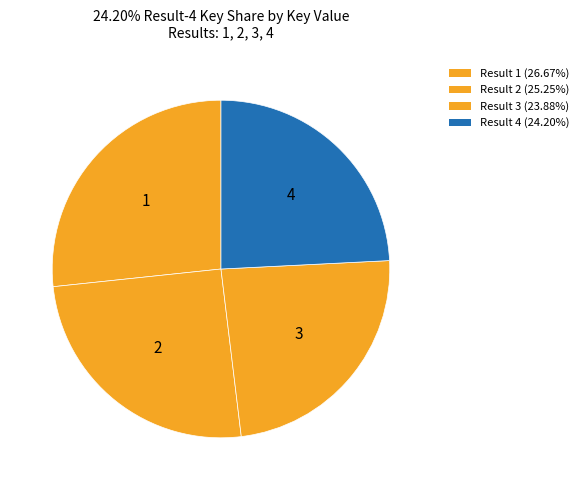

Count the number of slices in the pie.

4